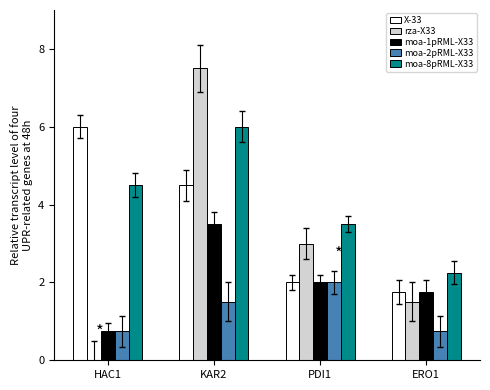

Where does the X-33 series first go above 4?

HAC1